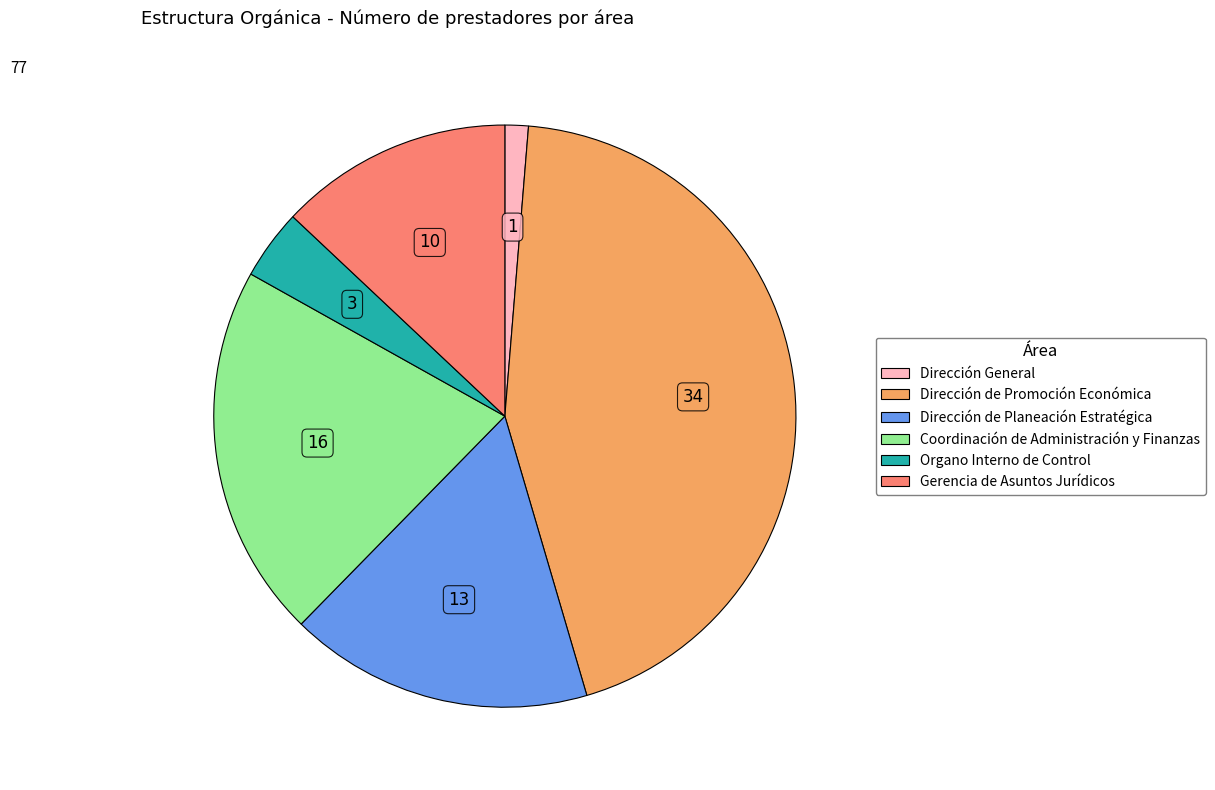

Which has a higher value, Organo Interno de Control or Dirección de Planeación Estratégica?

Dirección de Planeación Estratégica